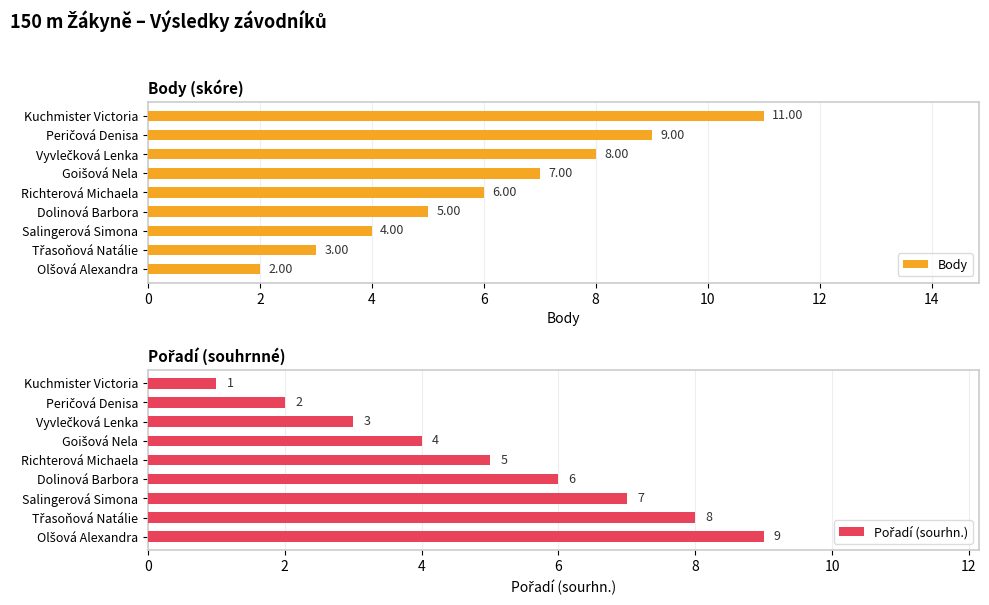

How many Pořadí (sourhn.) values are between 3 and 7?

5